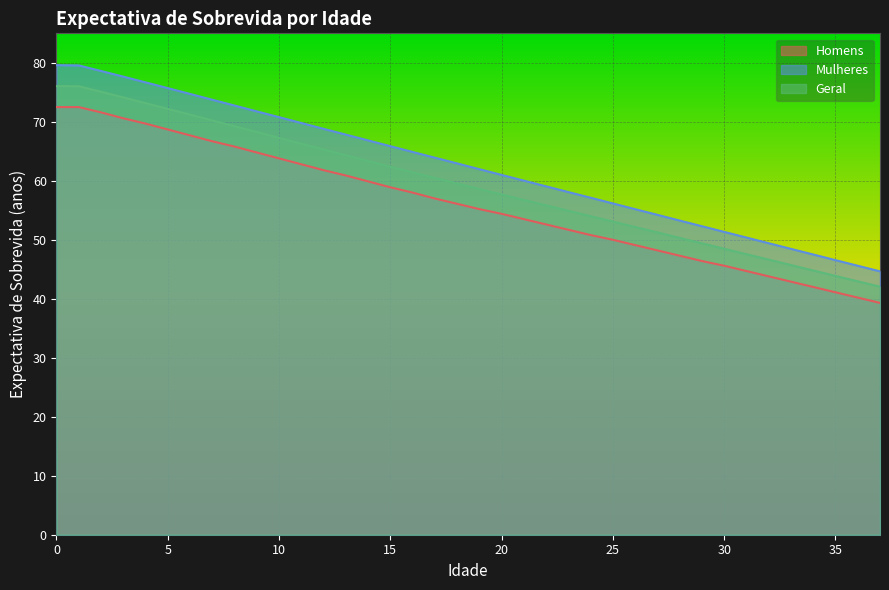

Reading left to right, transcribe all the data shown in this chart.

Homens: 72.5	72.5	71.6	70.6	69.7	68.7	67.7	66.7	65.8	64.8	63.8	62.8	61.8	60.9	59.9	58.9	58.0	57.0	56.1	55.2	54.4	53.5	52.6	51.7	50.8	50.0	49.1	48.2	47.3	46.4	45.6	44.7	43.8	42.9	42.0	41.1	40.2	39.3
Mulheres: 79.6	79.6	78.6	77.7	76.7	75.7	74.7	73.7	72.8	71.8	70.8	69.8	68.8	67.8	66.8	65.9	64.9	63.9	63.0	62.0	61.0	60.0	59.1	58.1	57.1	56.2	55.2	54.2	53.3	52.3	51.3	50.4	49.4	48.5	47.5	46.5	45.6	44.6
Geral: 76.0	76.0	75.1	74.1	73.2	72.2	71.2	70.2	69.2	68.3	67.3	66.3	65.3	64.3	63.4	62.4	61.4	60.5	59.5	58.6	57.7	56.8	55.8	54.9	54.0	53.1	52.2	51.2	50.3	49.4	48.5	47.6	46.6	45.7	44.8	43.9	43.0	42.0